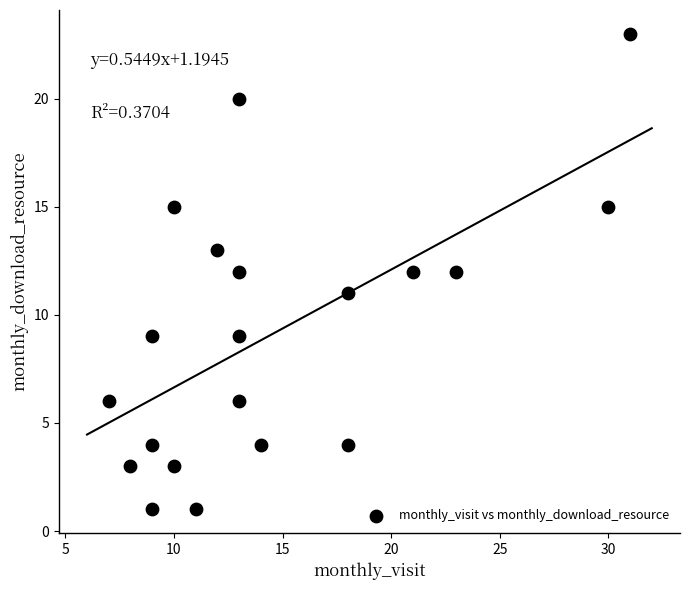

What is the range of X values (max minus min)?

24